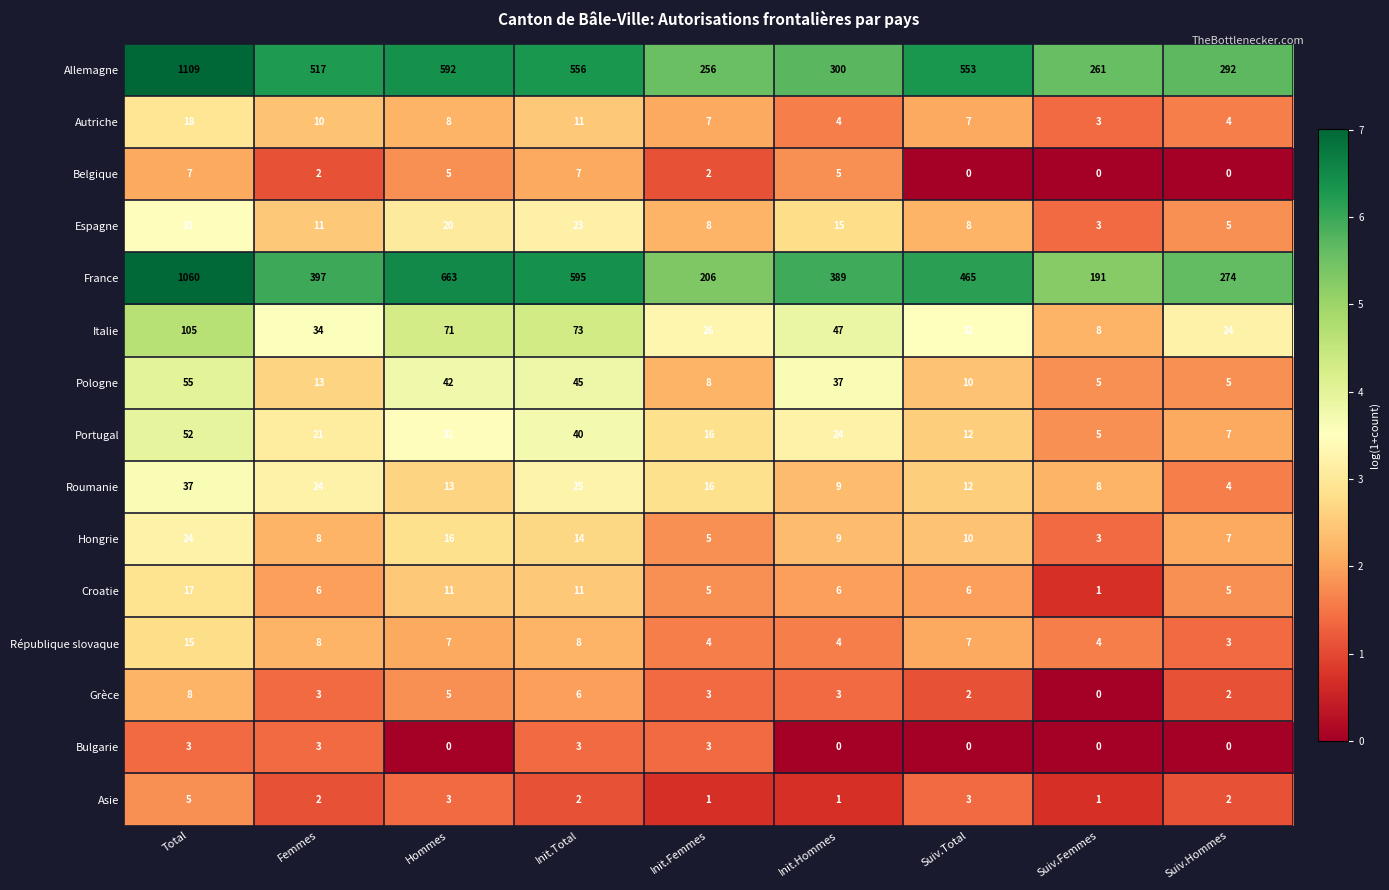

Which category has the lowest value in the Grèce series?

Suiv.Femmes